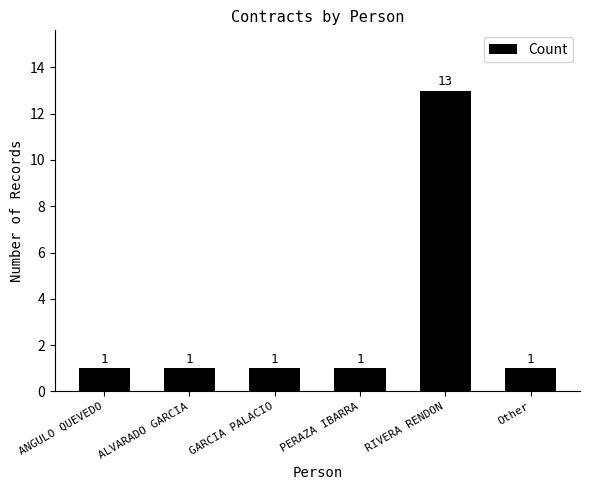

What position from the right is ALVARADO GARCIA?

5